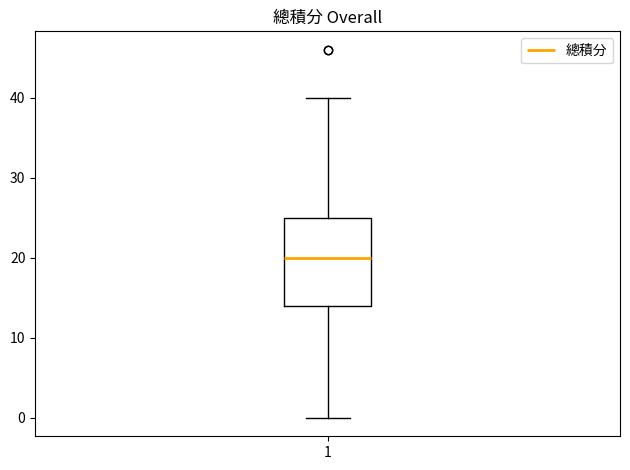

Where does the lower whisker of the box at x = 1 end on the y-axis? The values are not printed on the chart, so give them approximately, as read against the axis.

0